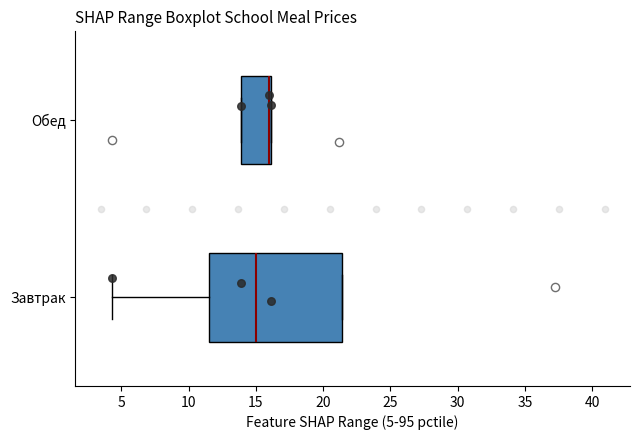

Reading bottom to top, transcribe this box plot: for each box, give where its median line is, the range the box spans, and where its two whiskers end, as read against the x-axis. The values are not printed on the chart, so give them approximately, as read against the axis.

Завтрак: median 15.0, box 11.5 to 21.5, whiskers 4.5 to 21.5
Обед: median 16.0 (drawn on the box's right edge), box 14.0 to 16.0, whiskers 14.0 to 16.0